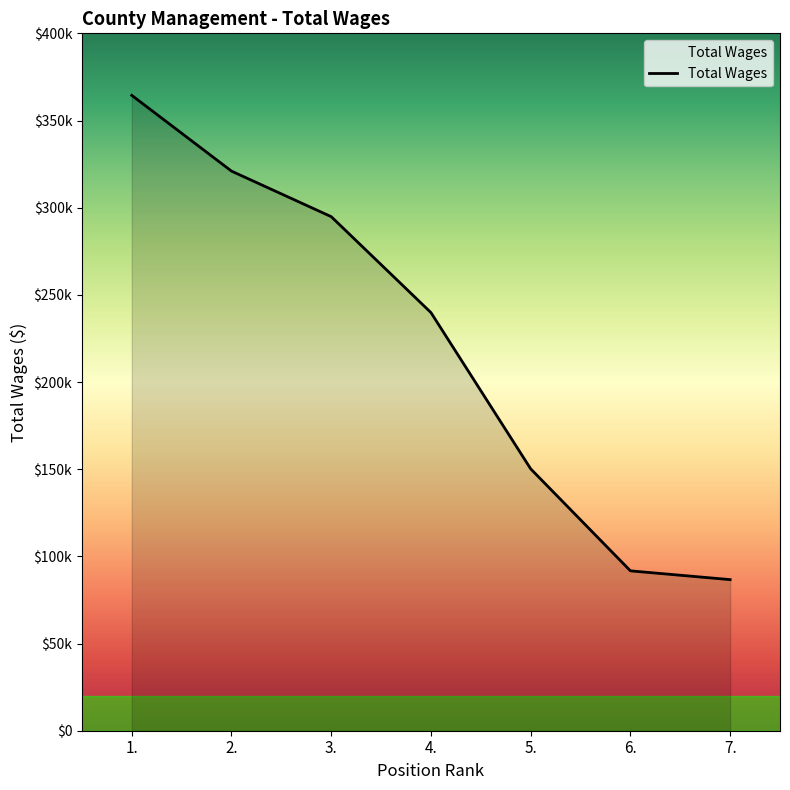

Reading right to left, what are all the values shown in this chart?

86665	91697	150200	239829	294848	320976	364428